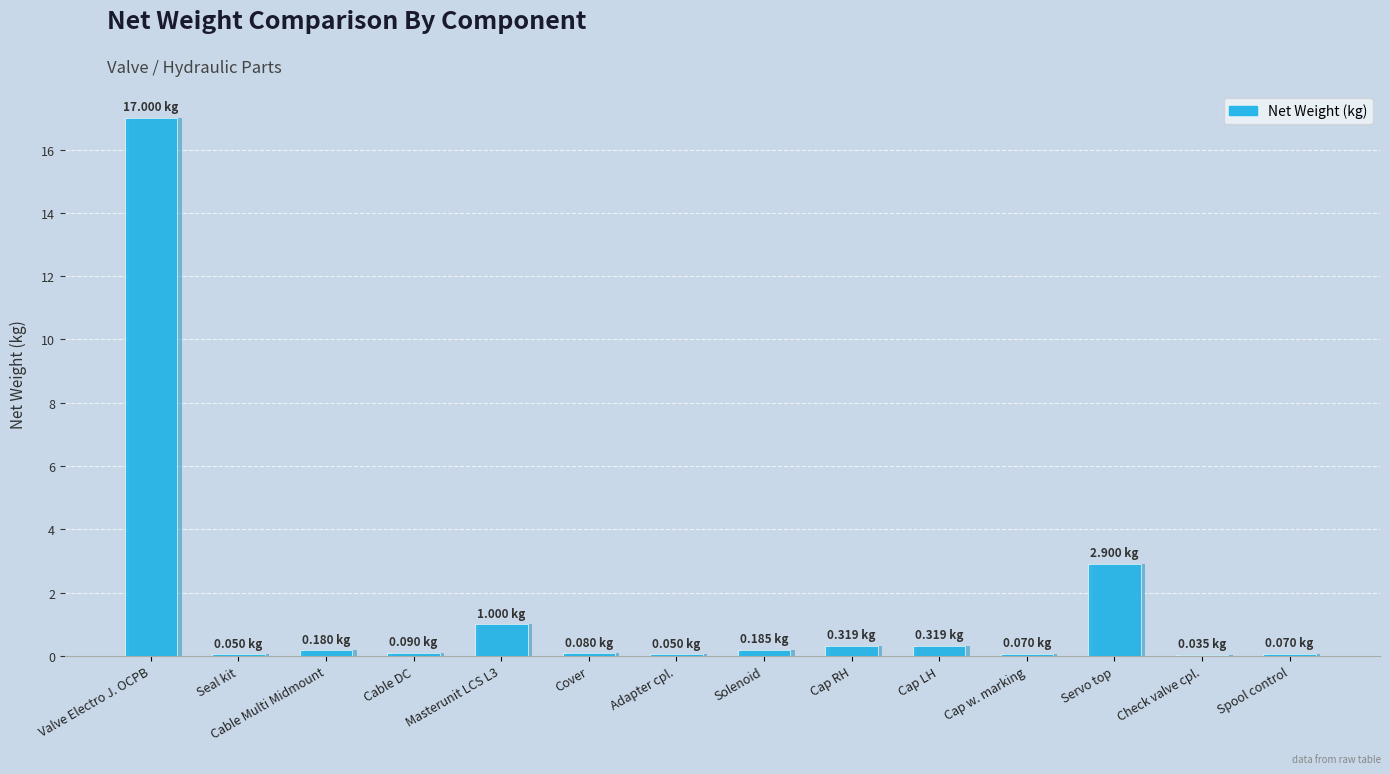

What is the average value?

1.6